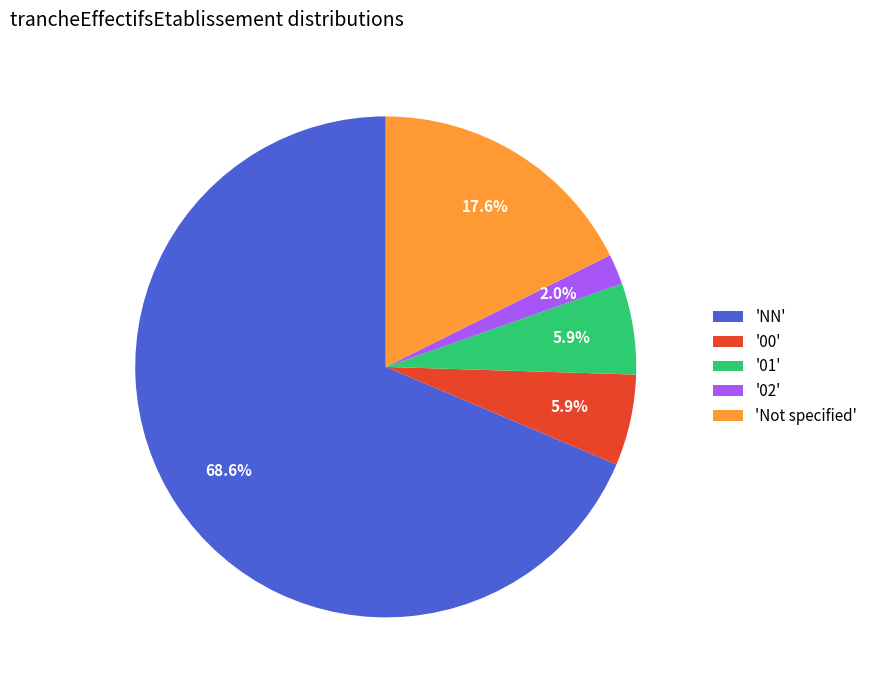

Approximately how many times larger is the value at '00' compared to '01'?

1.0